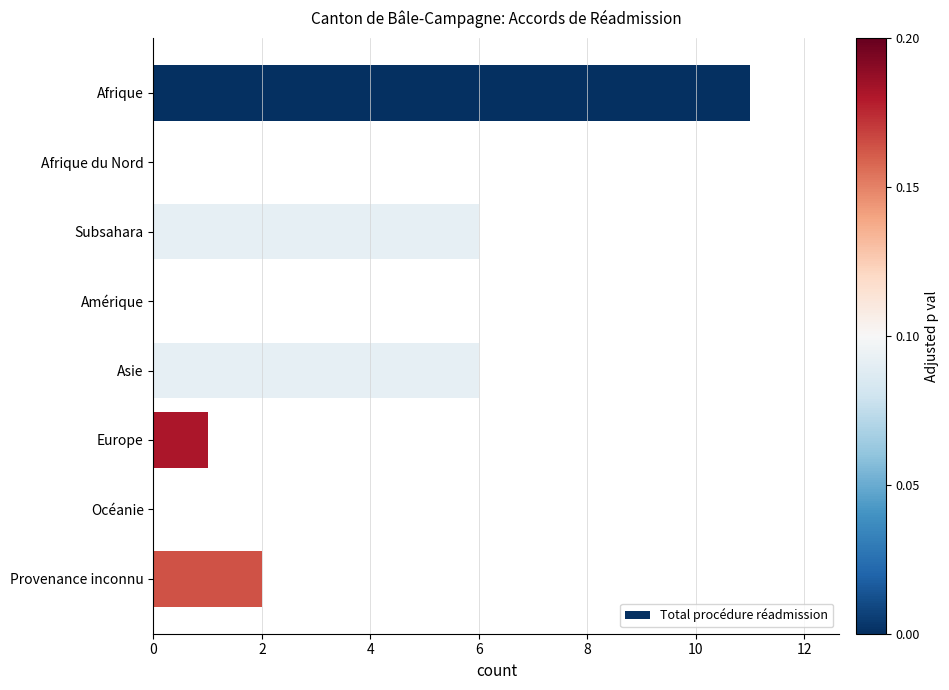

The chart shows a value of 1 at Provenance inconnu. True or false?

False